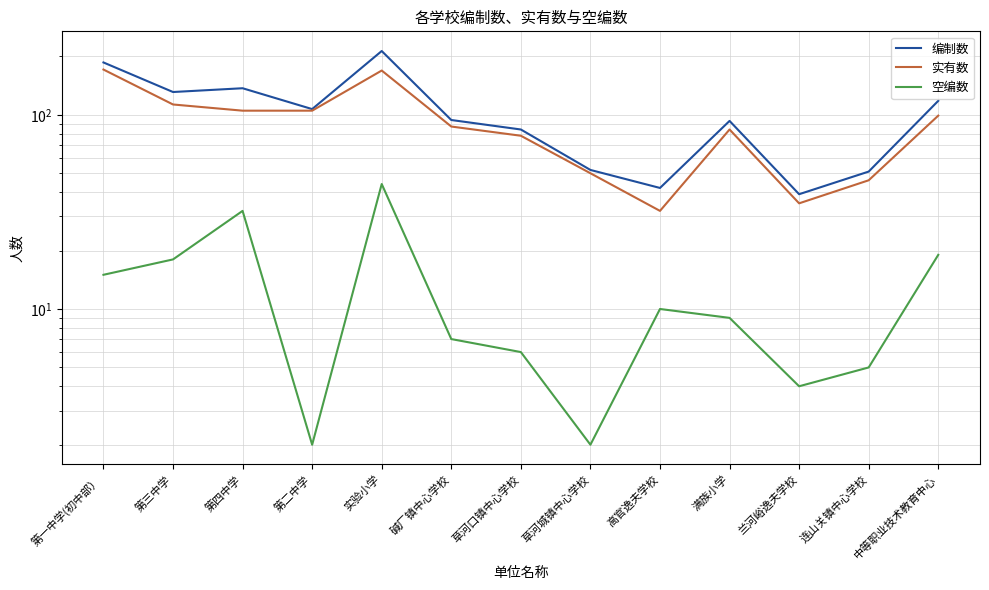

How many interior local peaks does the 空编数 series have?

3